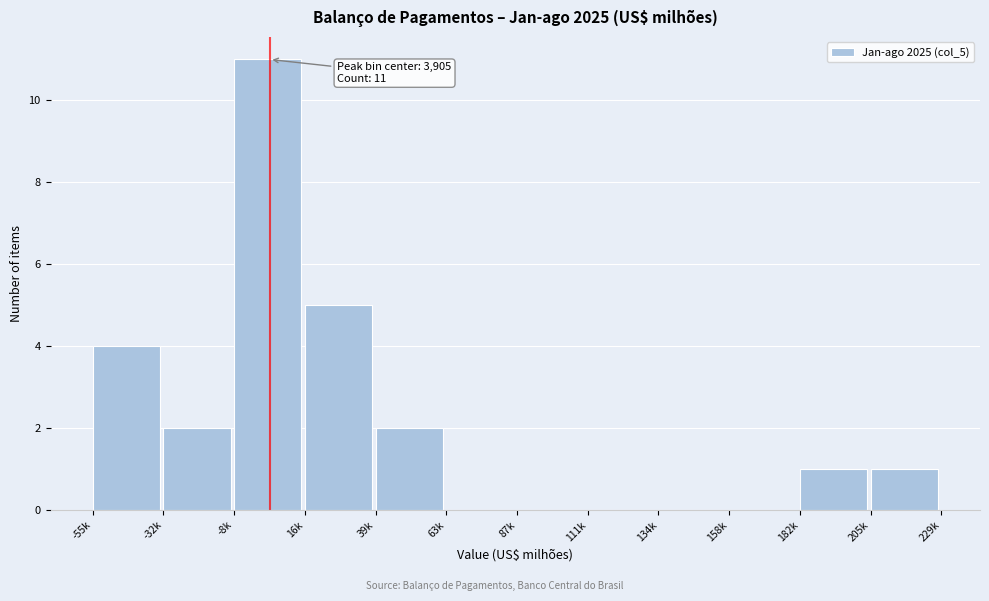

Reading left to right, extract all data points from this chart.

-55k=4	-32k=2	-8k=11	16k=5	39k=2	63k=0	87k=0	111k=0	134k=0	158k=0	182k=1	205k=1